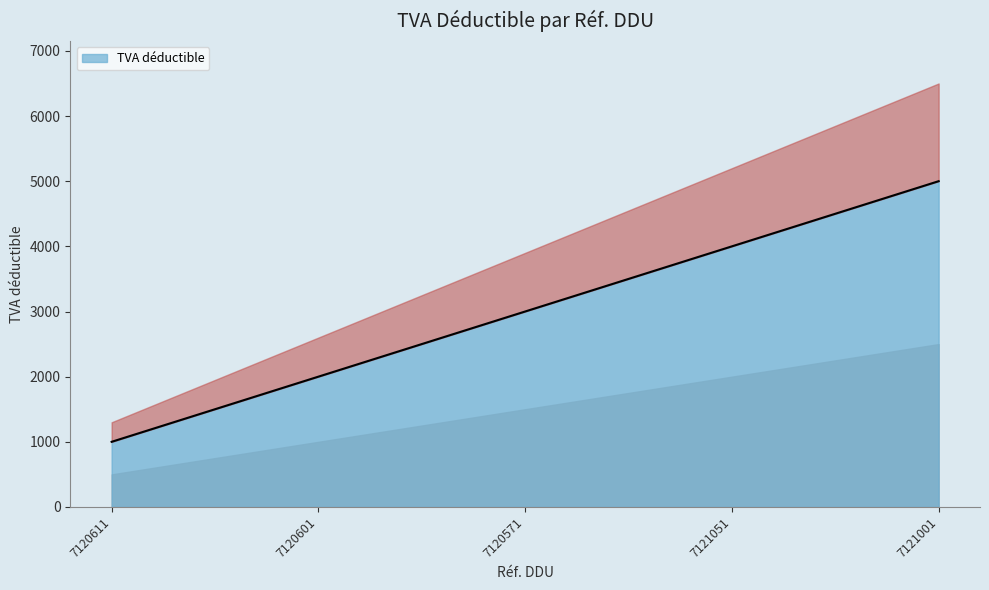

Reading right to left, what are all the values shown in this chart?

7121001=5000	7121051=4000	7120571=3000	7120601=2000	7120611=1000